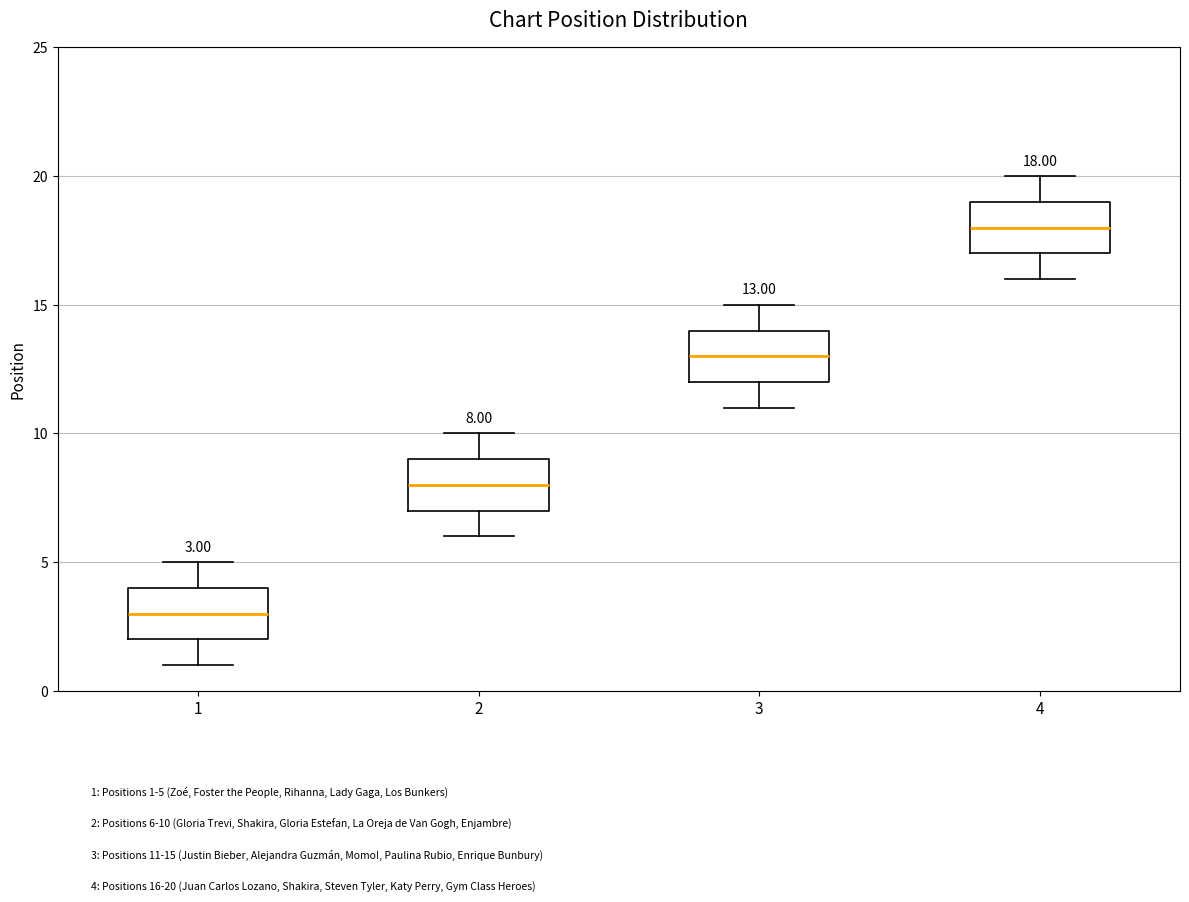

Which box has the lowest median line?

1